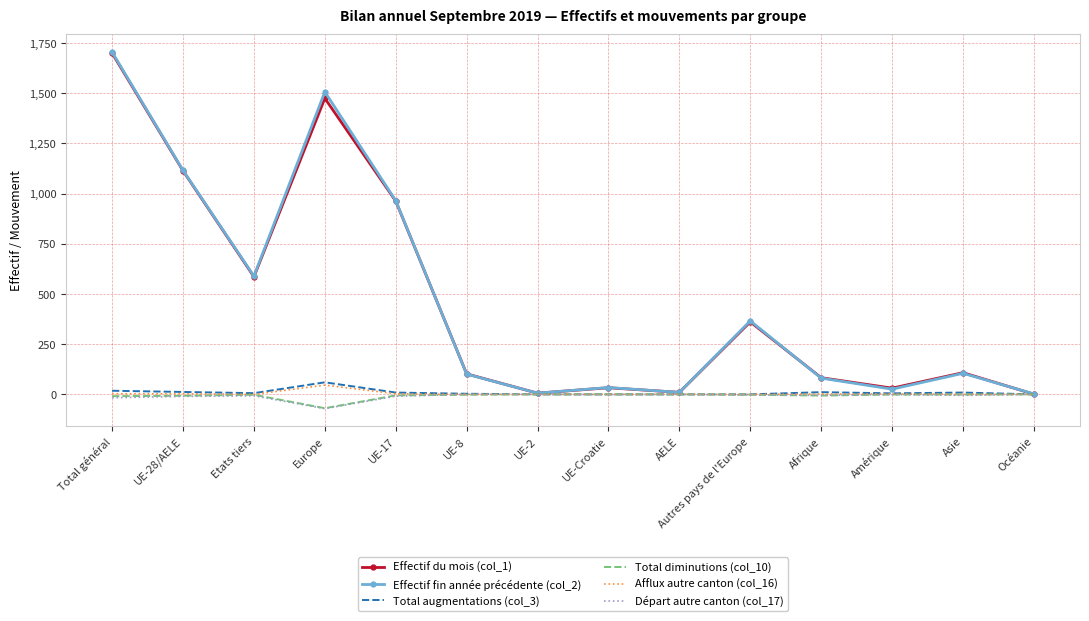

How many series are shown in this chart?

6